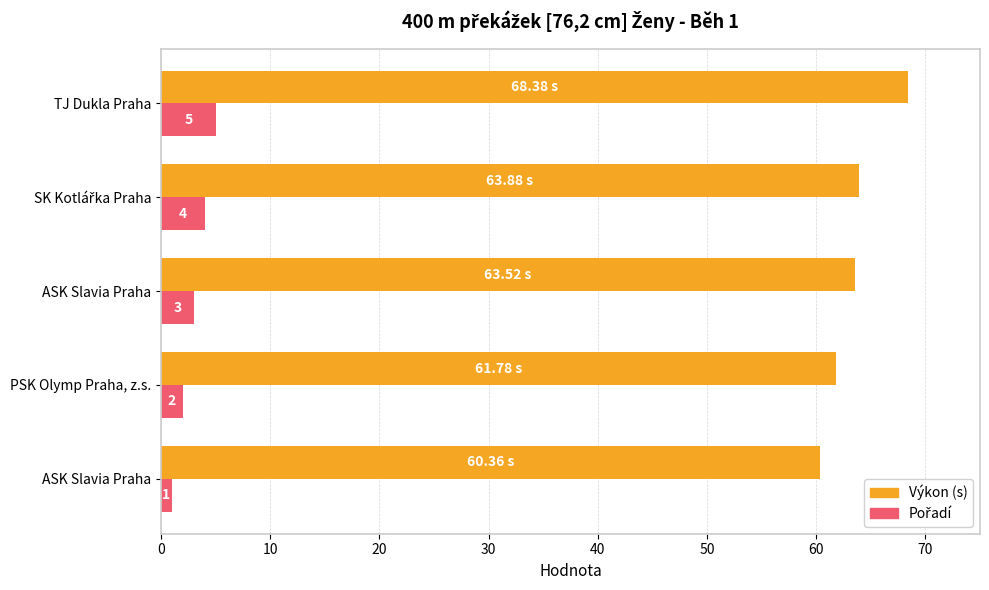

Which series has the widest spread of values?

Výkon (s)